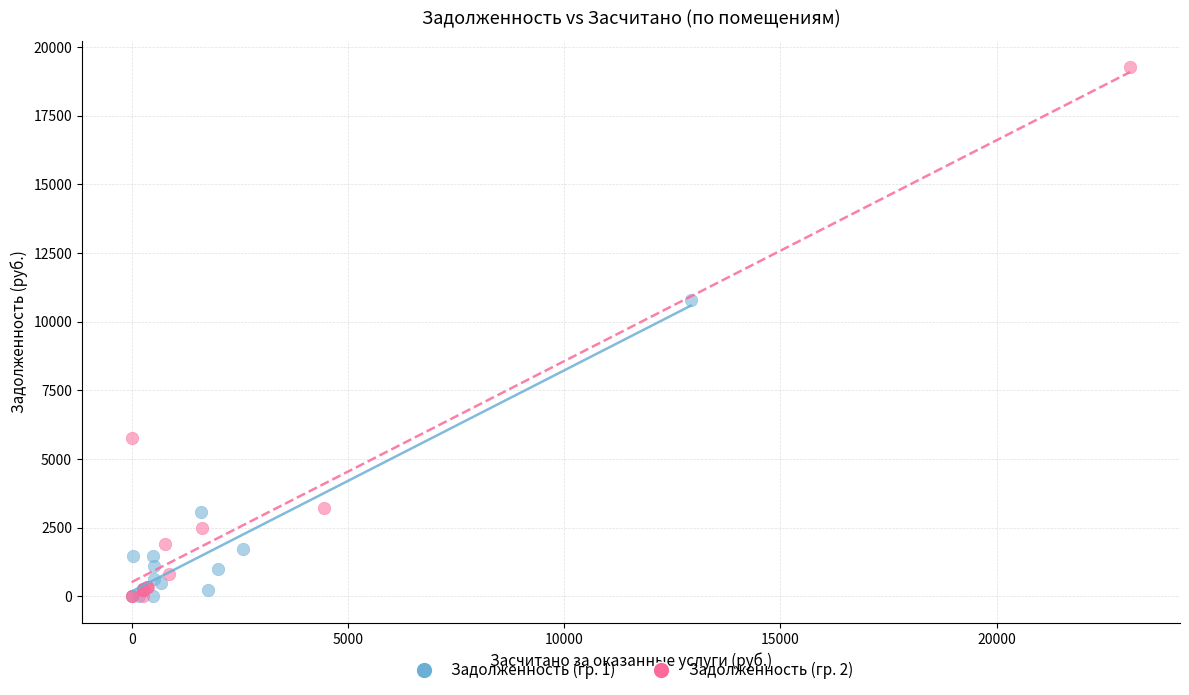

Which series has the widest spread of Y values?

Задолженность (гр. 2)